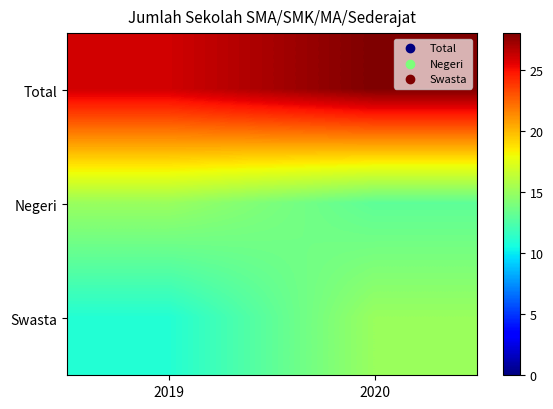

Between 2019 and 2020, which is larger?

2020